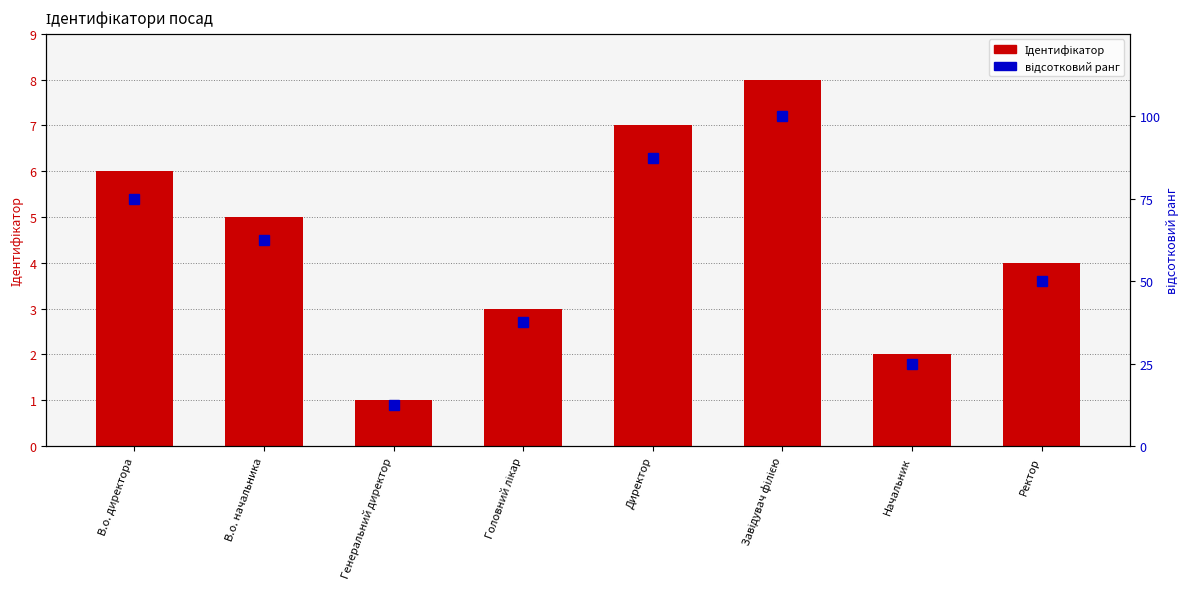

Which category has the highest value across all series?

Завідувач філією